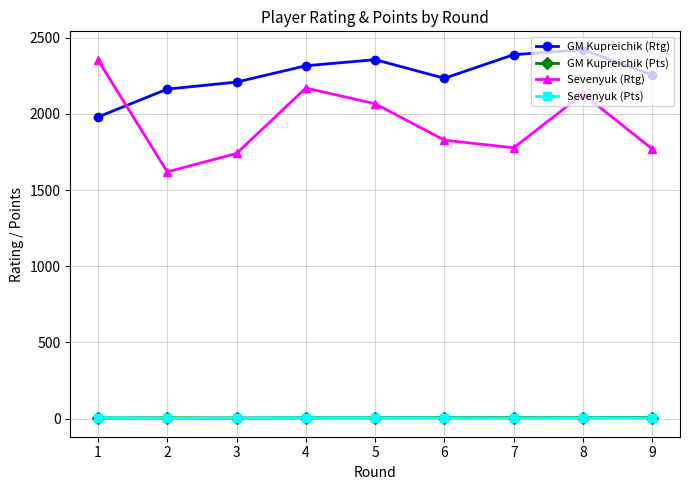

Which category has the lowest value in the Sevenyuk (Rtg) series?

2